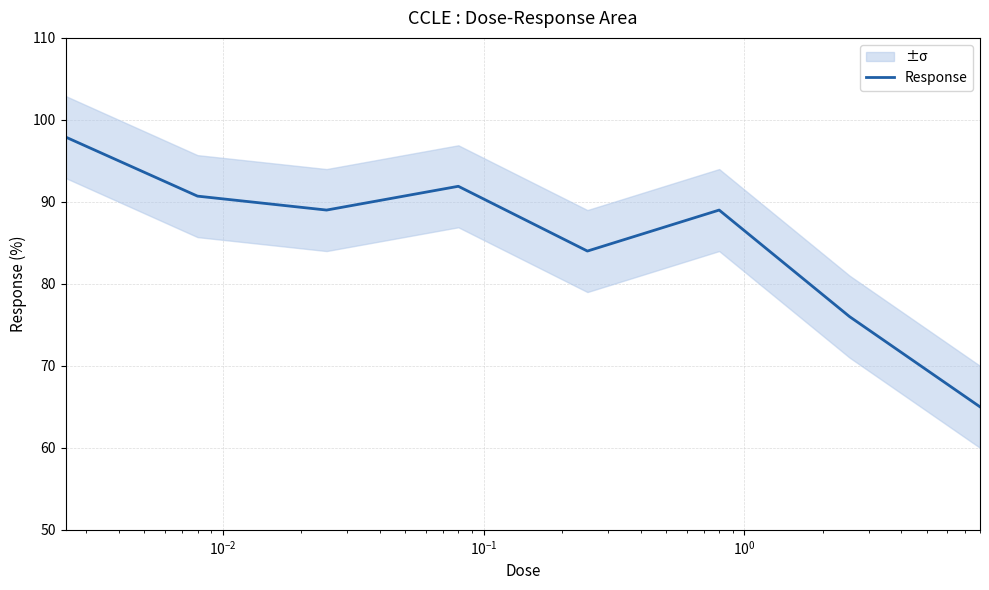

What is the minimum value for Response?

65.0